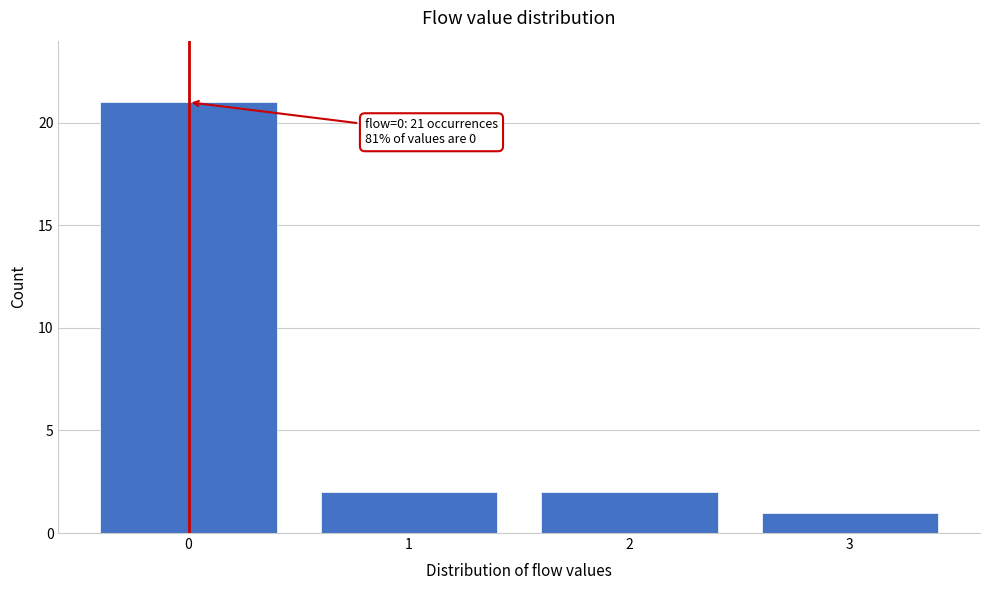

Over which range of the x-axis is the bar tallest?

-0.5 to 0.5